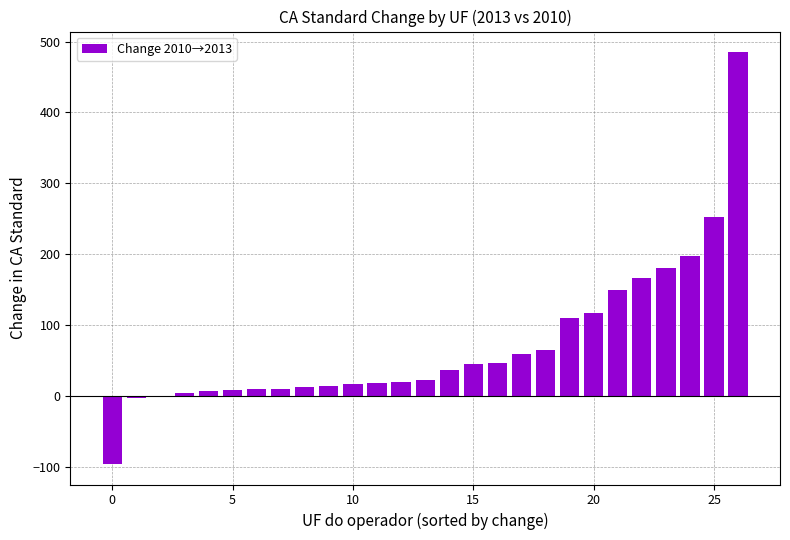

What is the sum of all values?

1951